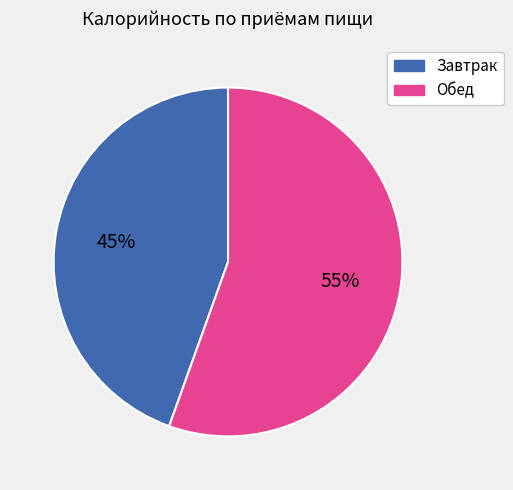

Do Обед and Завтрак together represent more than half of the pie?

Yes